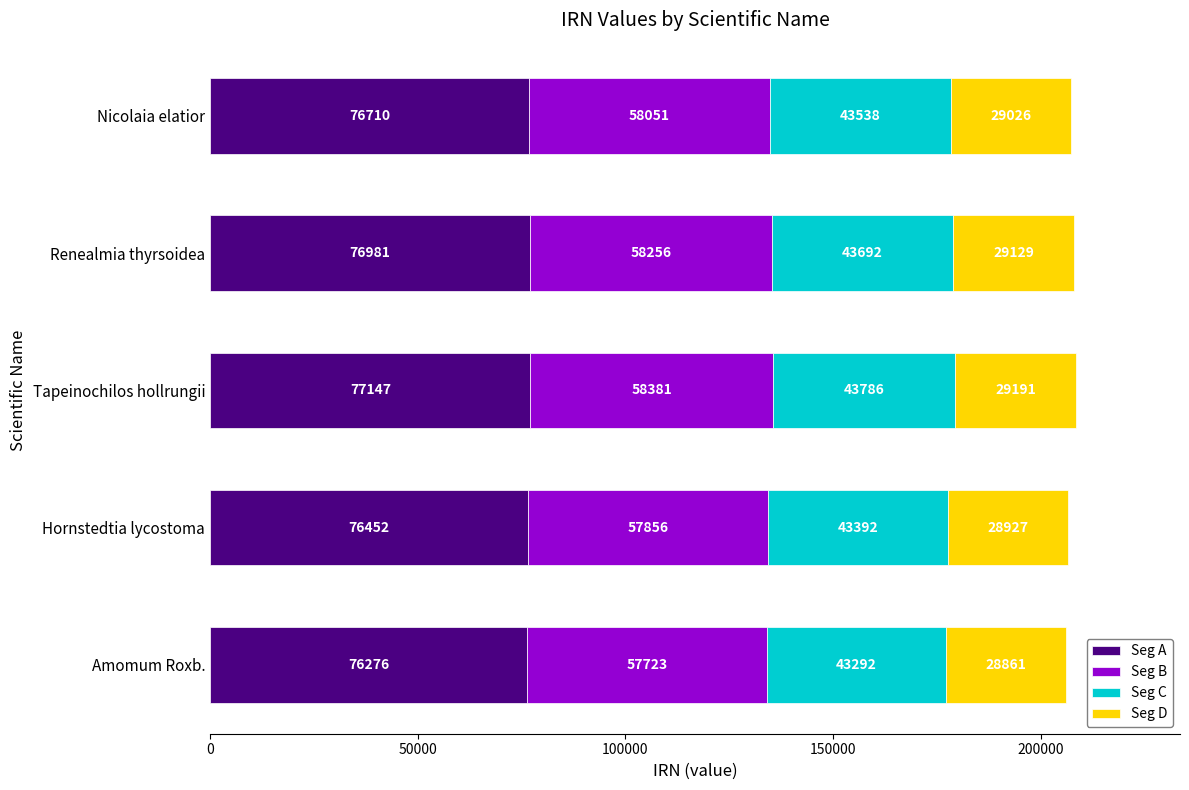

What is the approximate value of Seg A at Renealmia thyrsoidea, to the nearest 50?

77000